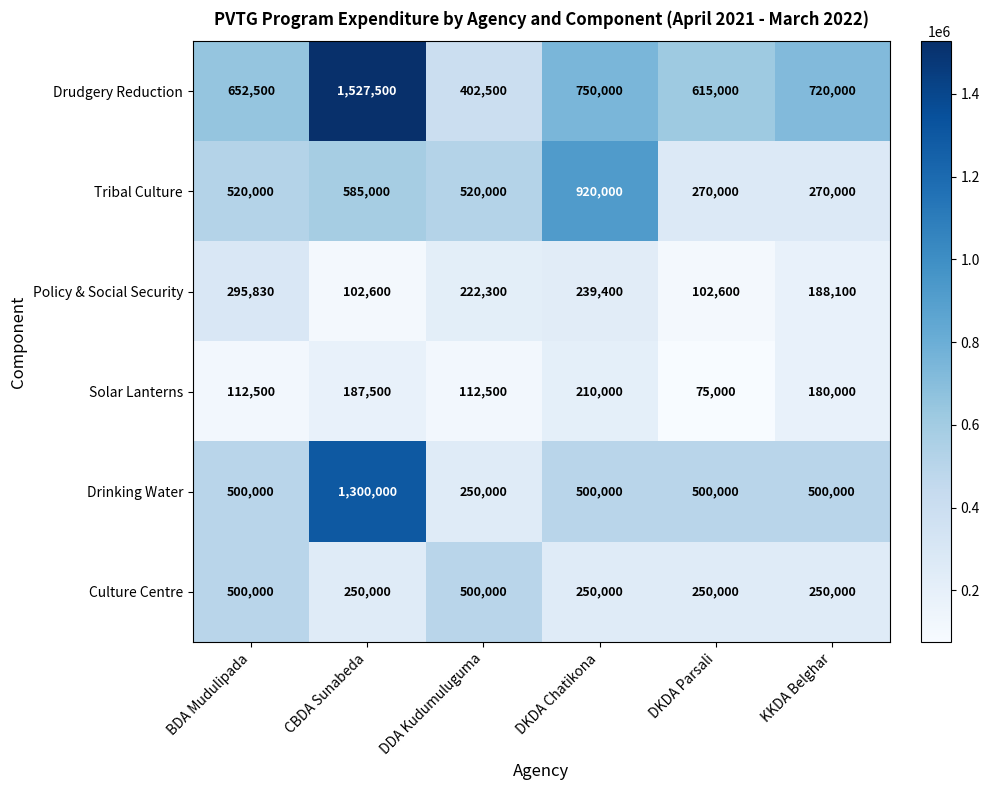

What is the difference between the second highest and minimum values in the Solar Lanterns series?

112500